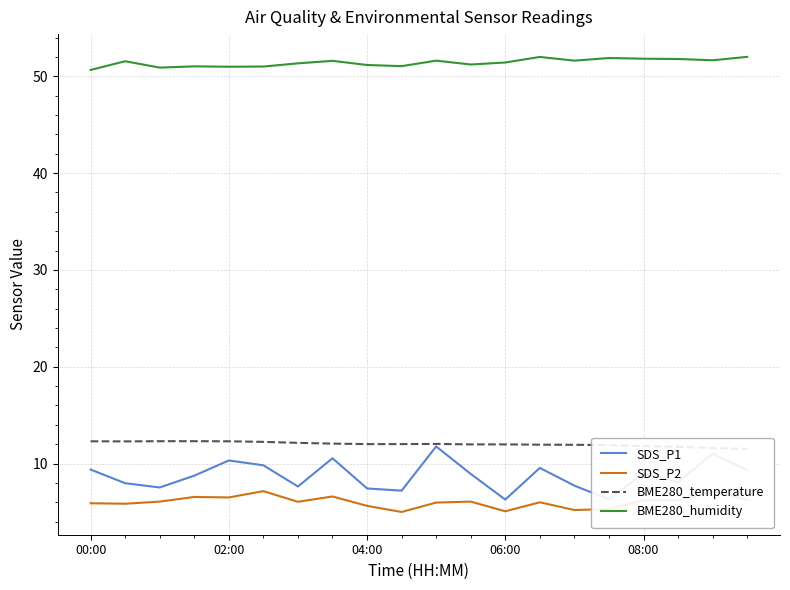

Which series has the widest spread of values?

SDS_P1